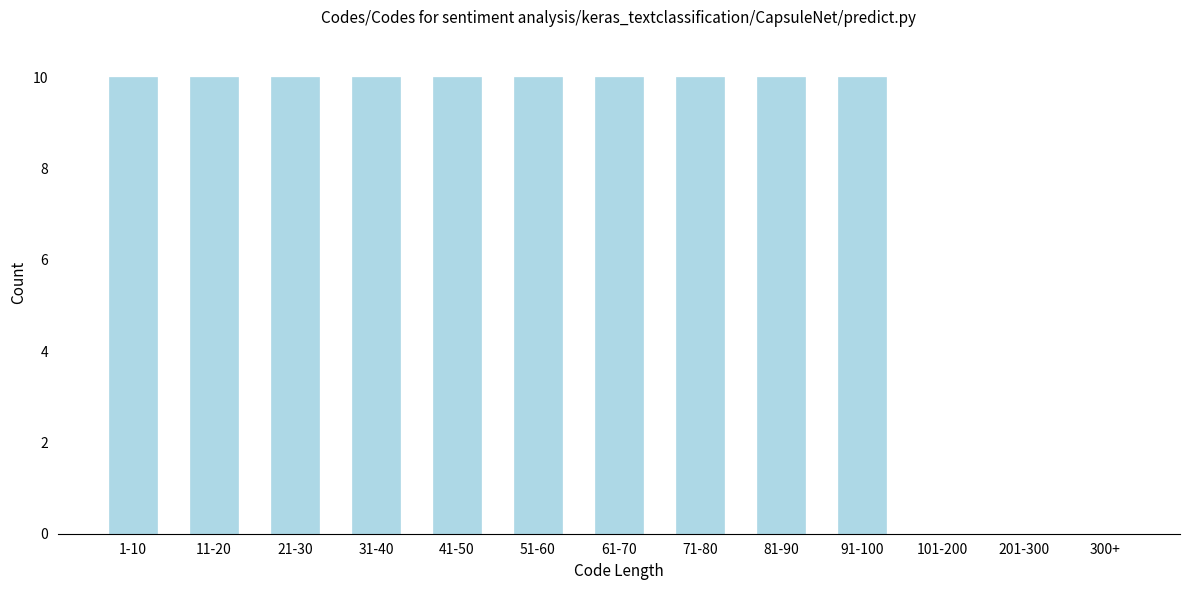

Reading left to right, extract all data points from this chart.

1-10=10	11-20=10	21-30=10	31-40=10	41-50=10	51-60=10	61-70=10	71-80=10	81-90=10	91-100=10	101-200=0	201-300=0	300+=0